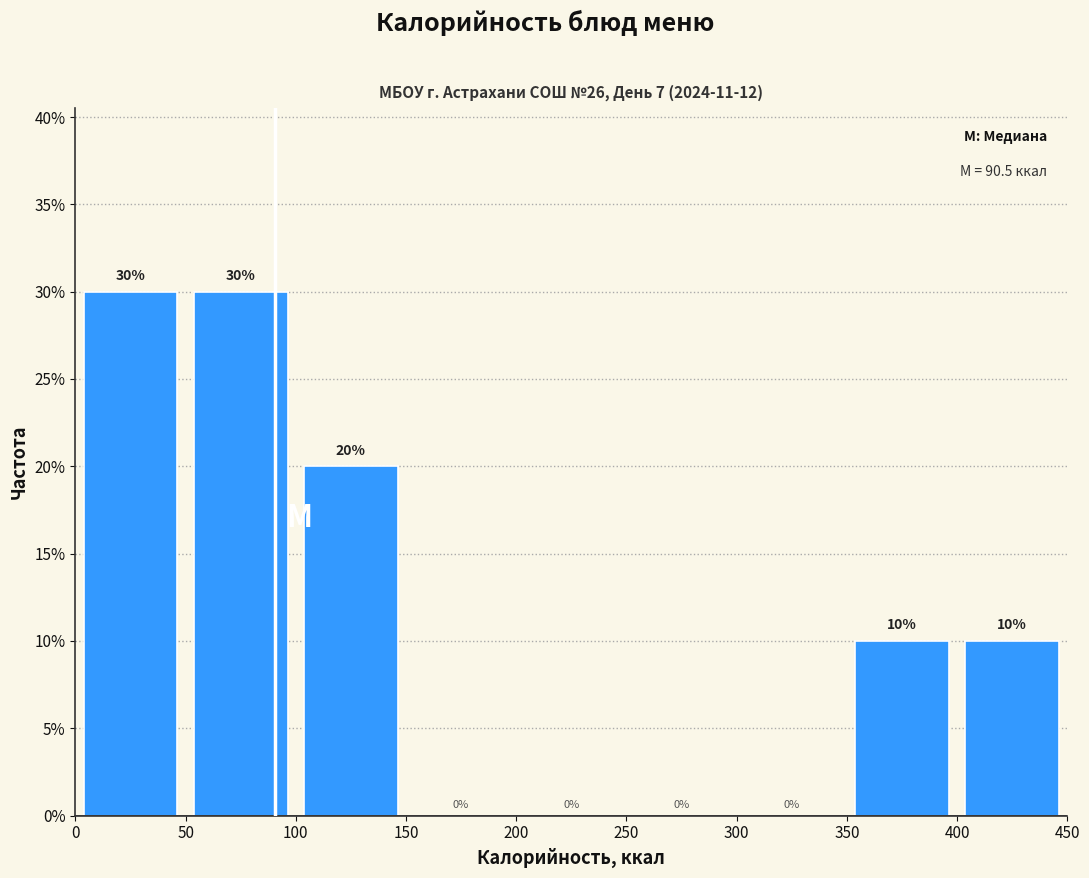

How tall is the bar that spans 350 to 400 on the x-axis?

10